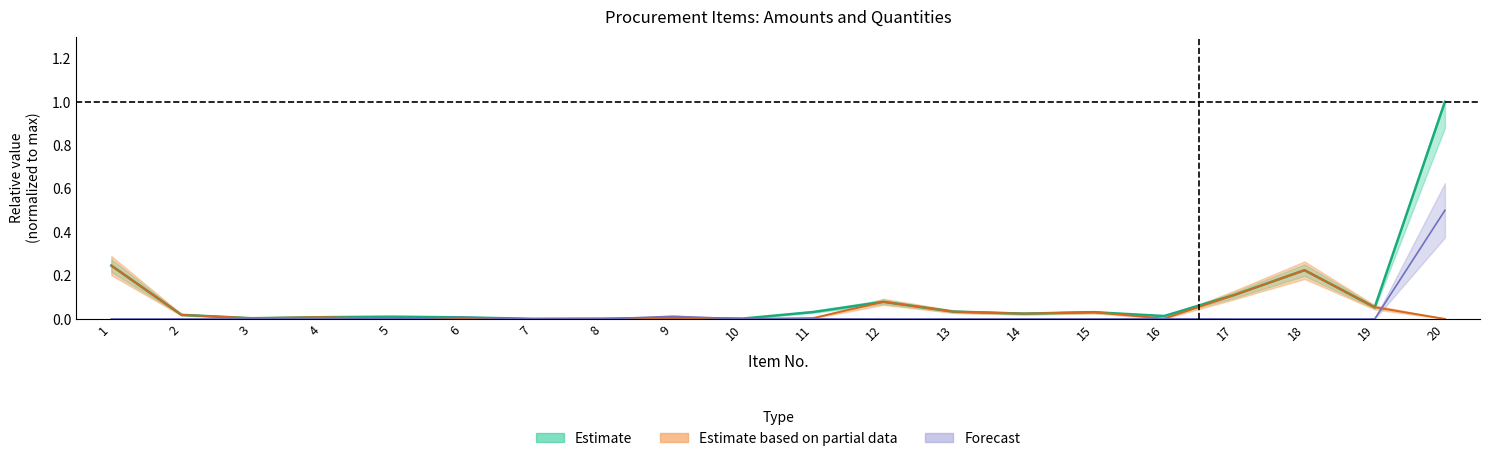

Does the chart have visible grid lines?

No